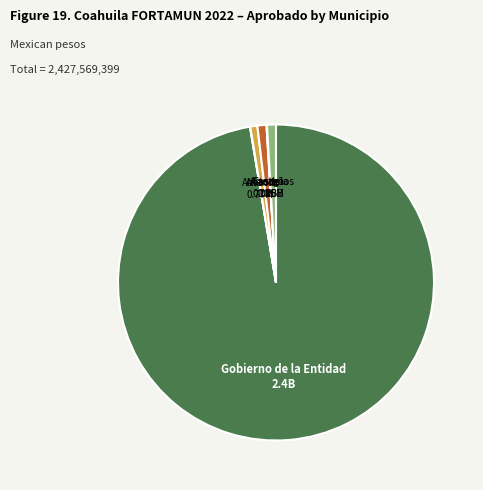

Is there a majority slice in this chart?

Yes